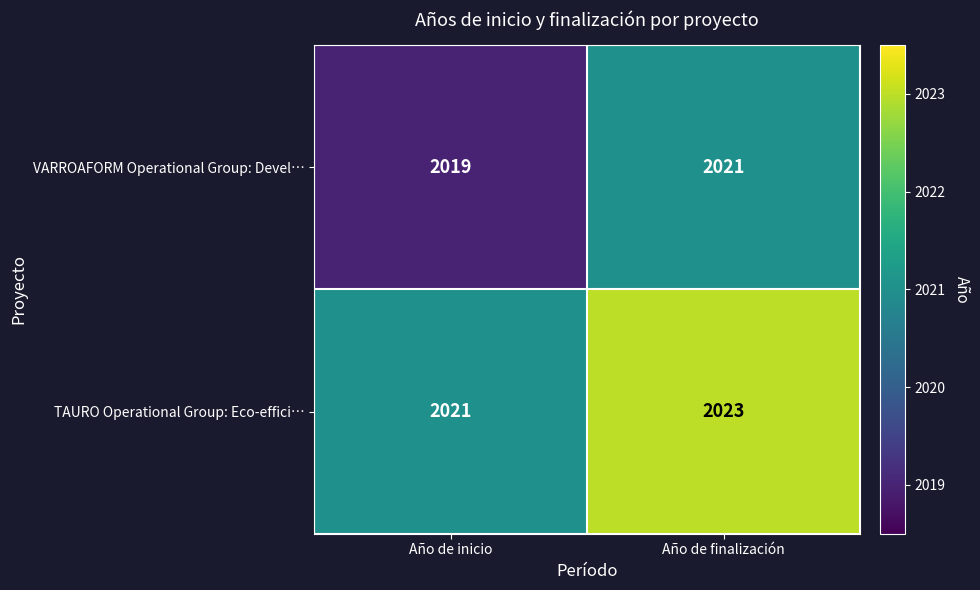

What is the smallest value displayed?

2019